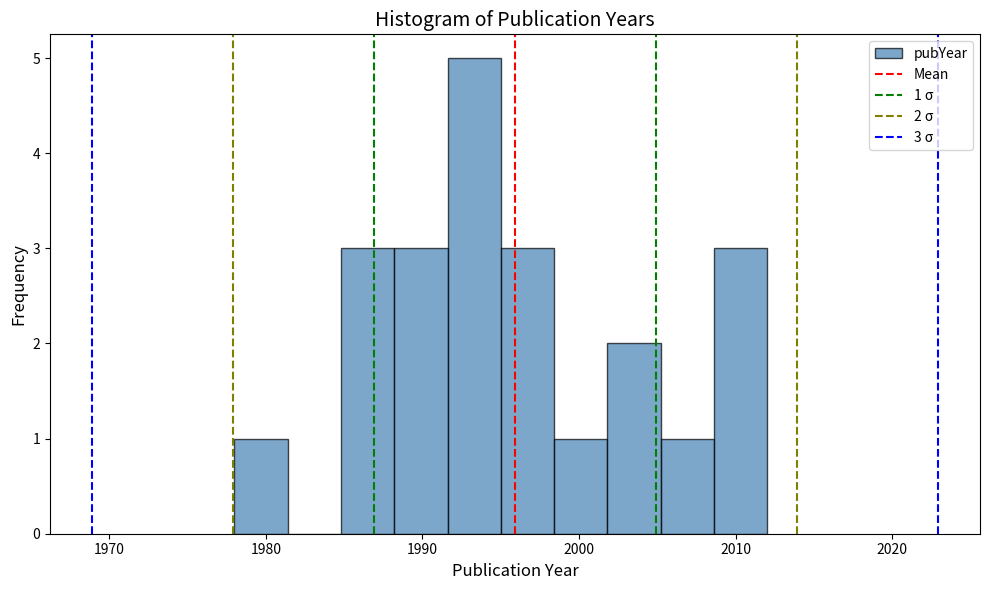

Around what value on the x-axis is the tallest bar? Give the approximate position of its centre, as read against the axis.

1993